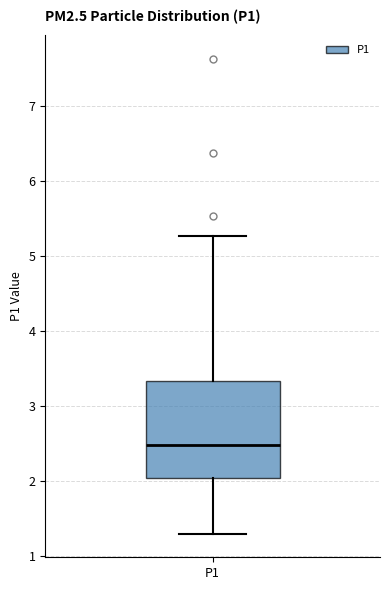

Transcribe this box plot: give where the median line is, the range the box spans, and where the two whiskers end, as read against the y-axis. The values are not printed on the chart, so give them approximately, as read against the axis.

median 2.5, box 2.0 to 3.3, whiskers 1.3 to 5.3